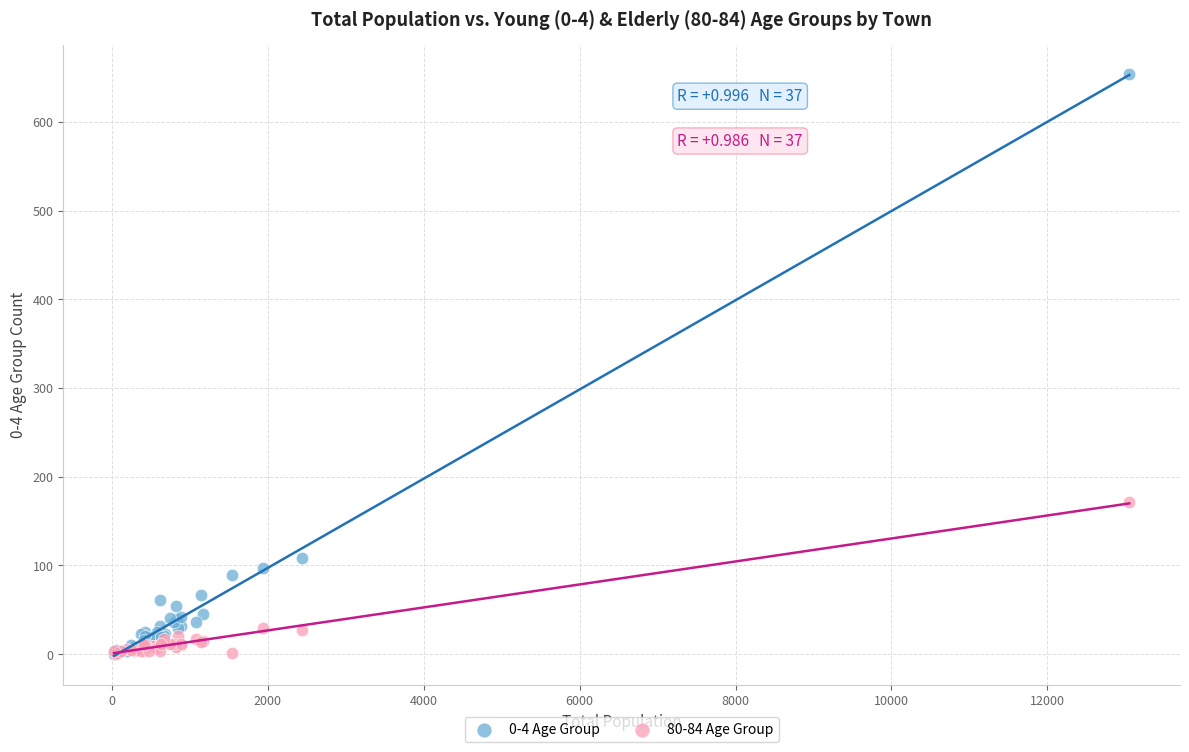

Which series contains the highest Y value?

0-4 Age Group